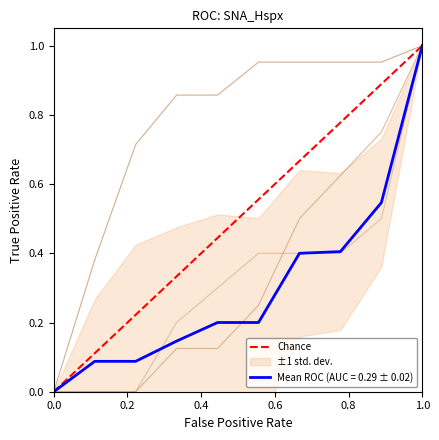

At which label does Mean ROC (AUC = 0.29 ± 0.02) reach its peak?

1.0